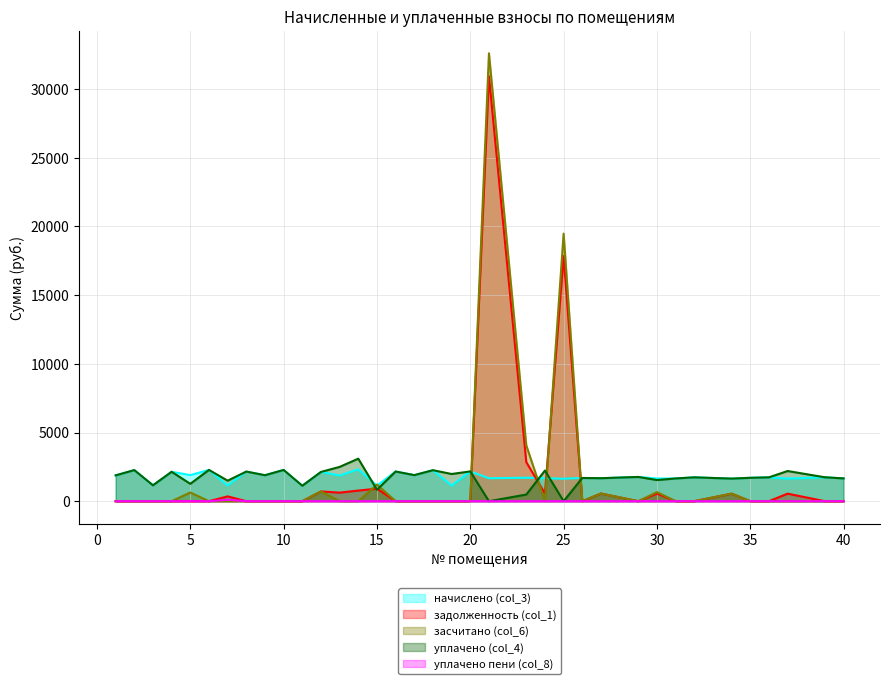

What is the minimum value for начислено (col_3)?

1124.5